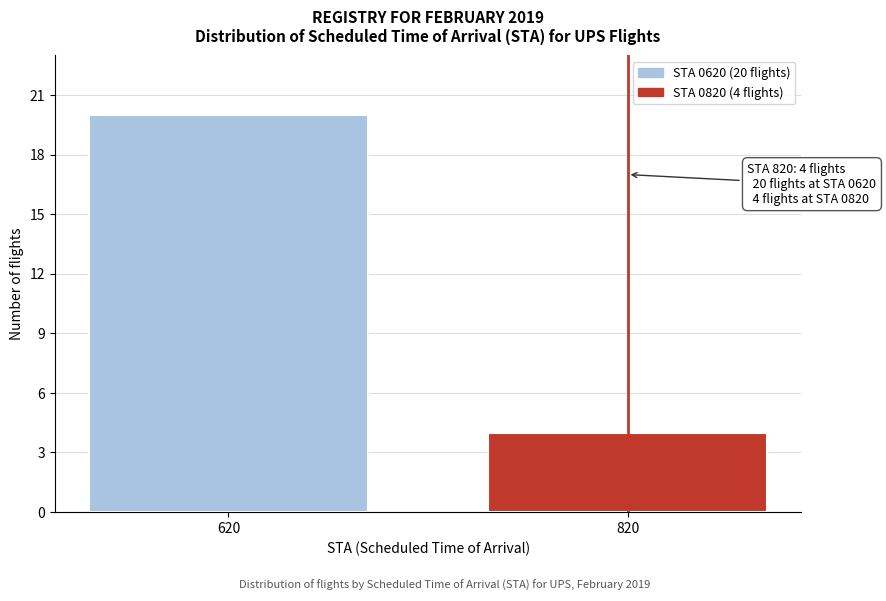

Reading right to left, transcribe all the data shown in this chart.

820=4	620=20